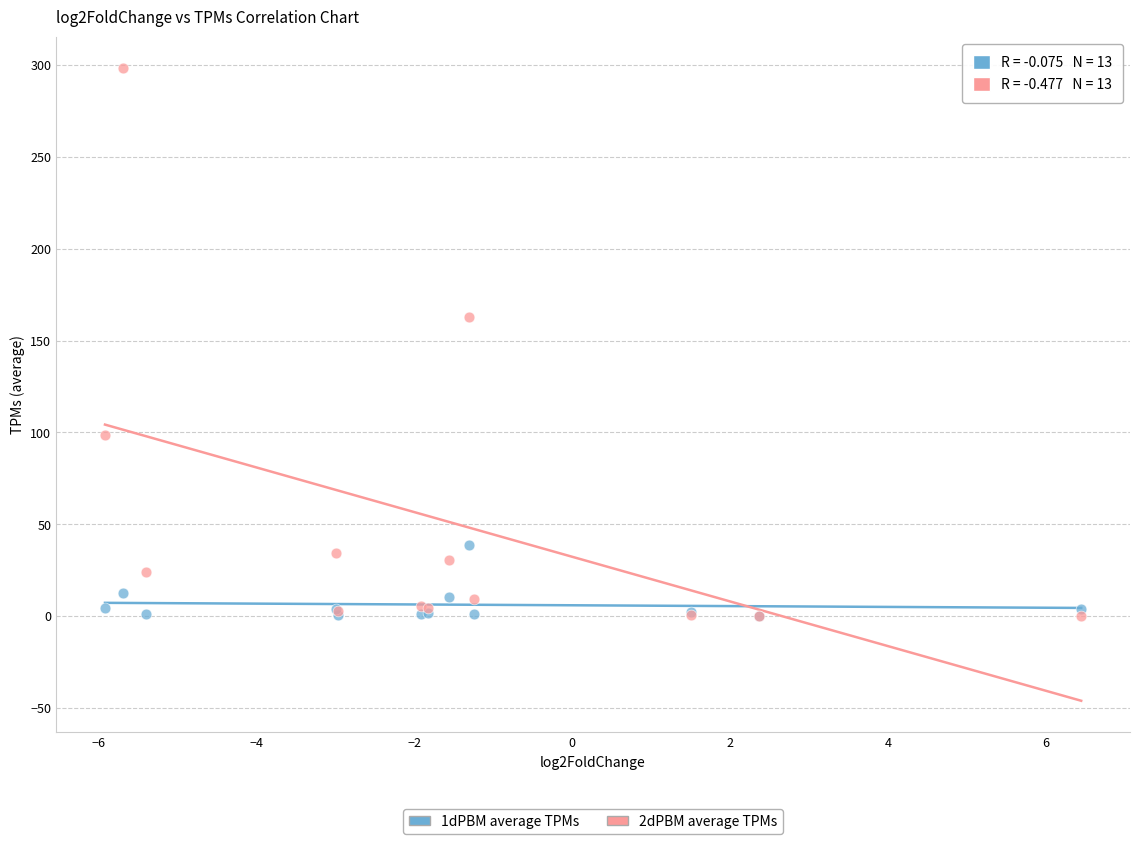

Across all series, what Y value is closest to 149?

162.6